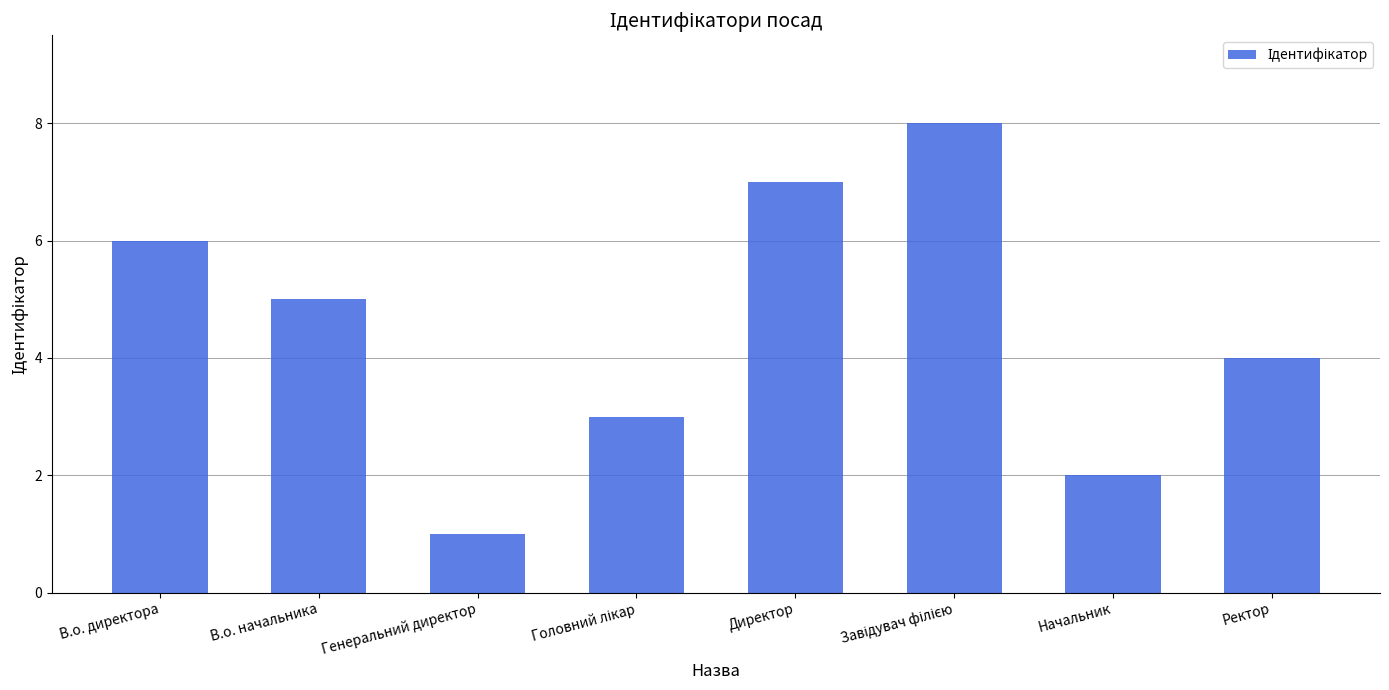

How many categories are shown in the chart?

8